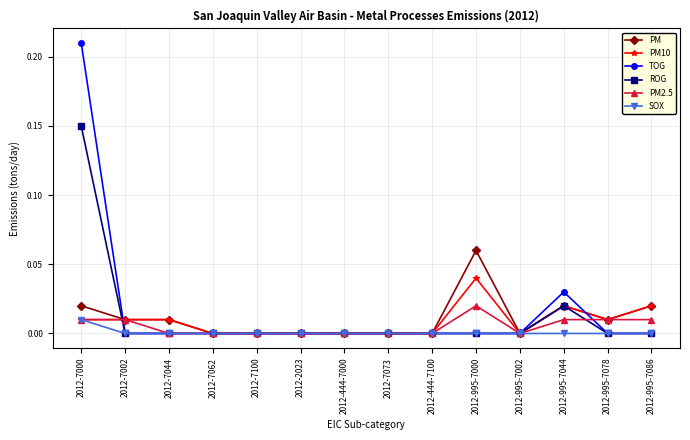

What are all the series names shown in the legend?

PM, PM10, TOG, ROG, PM2.5, SOX